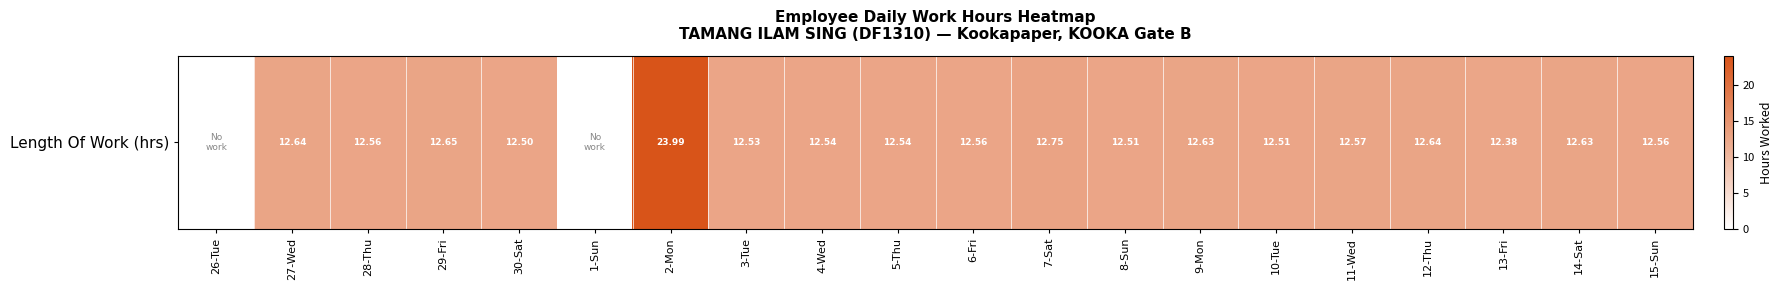

The chart shows a value of 3.5 at 3-Tue. True or false?

False